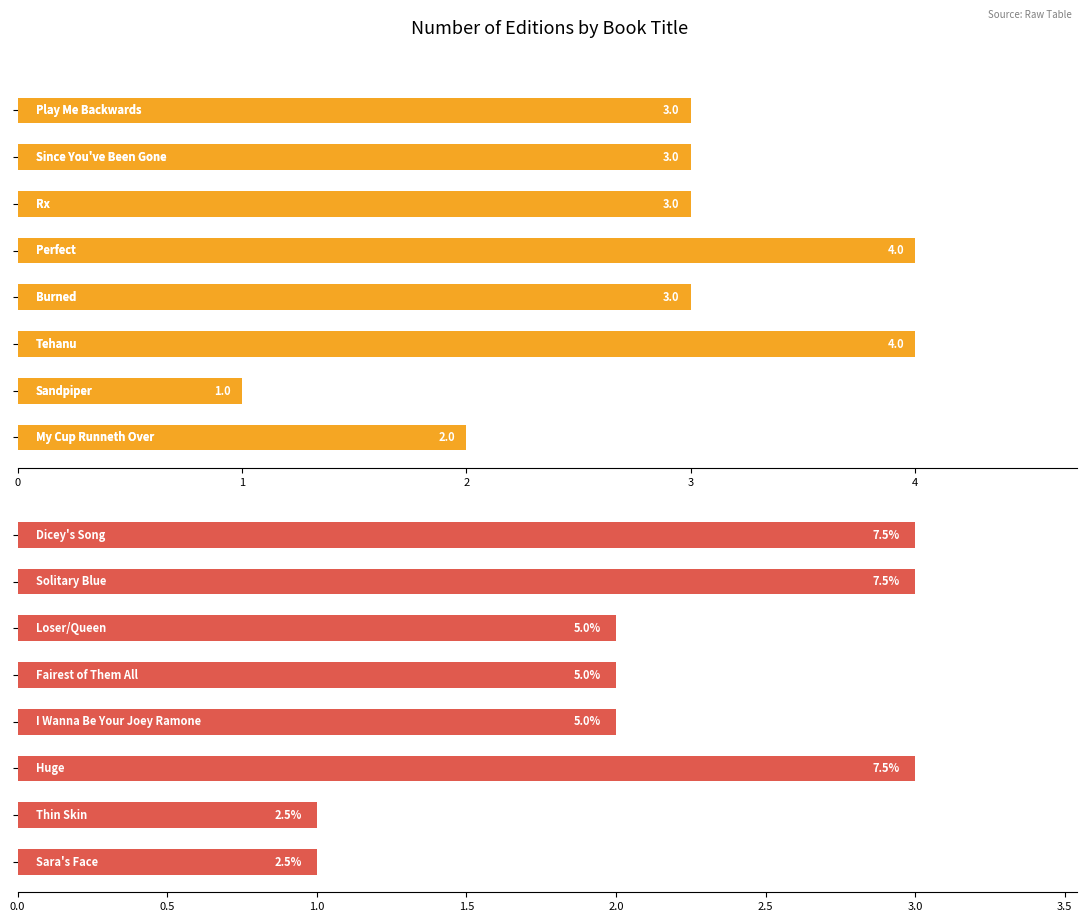

What is the sum of all values?

17